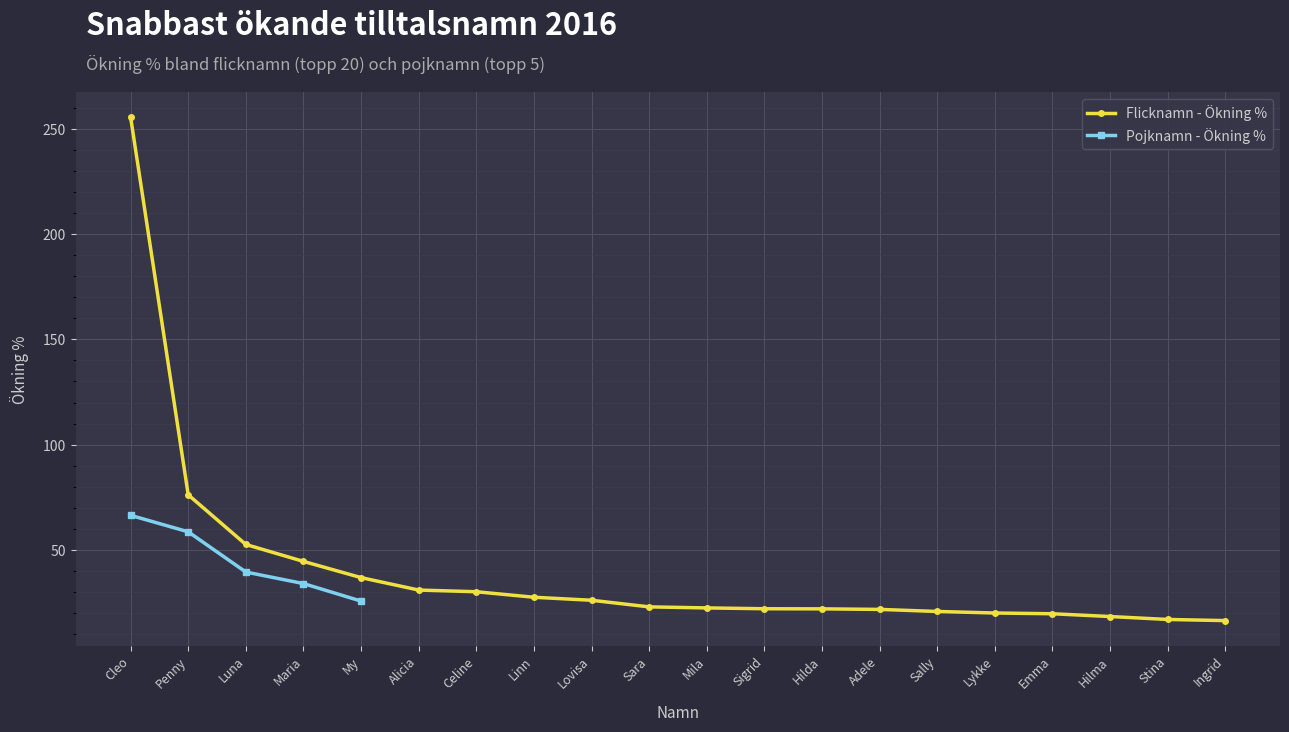

List the labels in order of value, smallest first.

Ingrid, Stina, Hilma, Emma, Lykke, Sally, Adele, Hilda, Sigrid, Mila, Sara, Lovisa, Linn, Celine, Alicia, My, Maria, Luna, Penny, Cleo